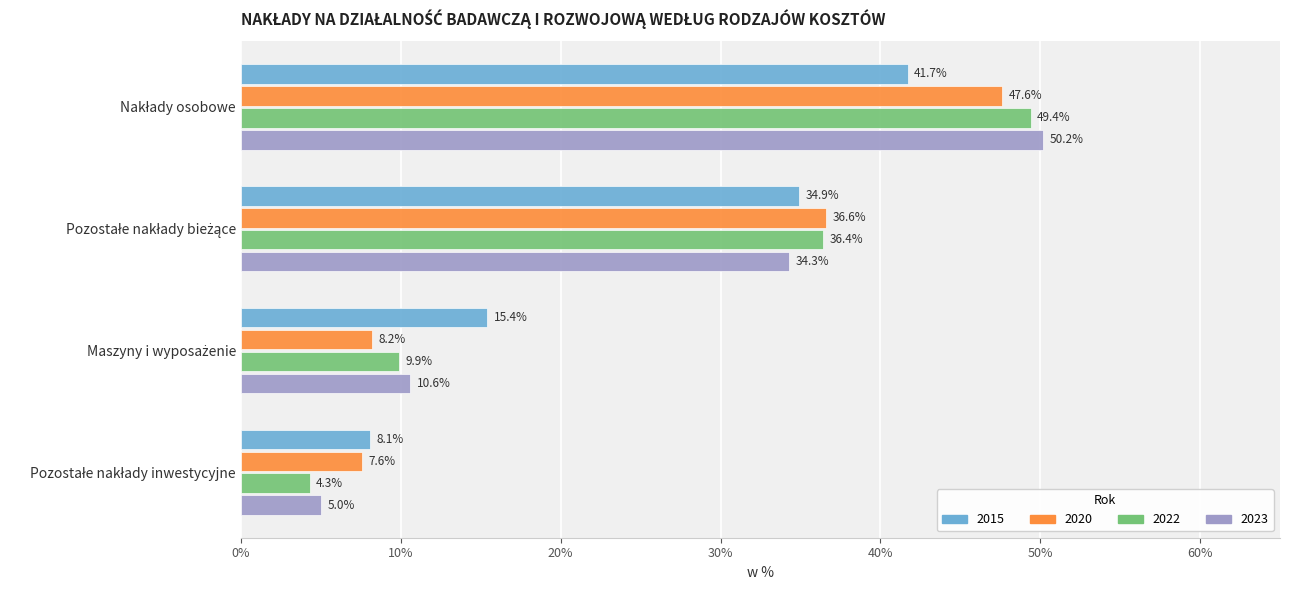

What is the lowest value of the 2020 series?

7.6